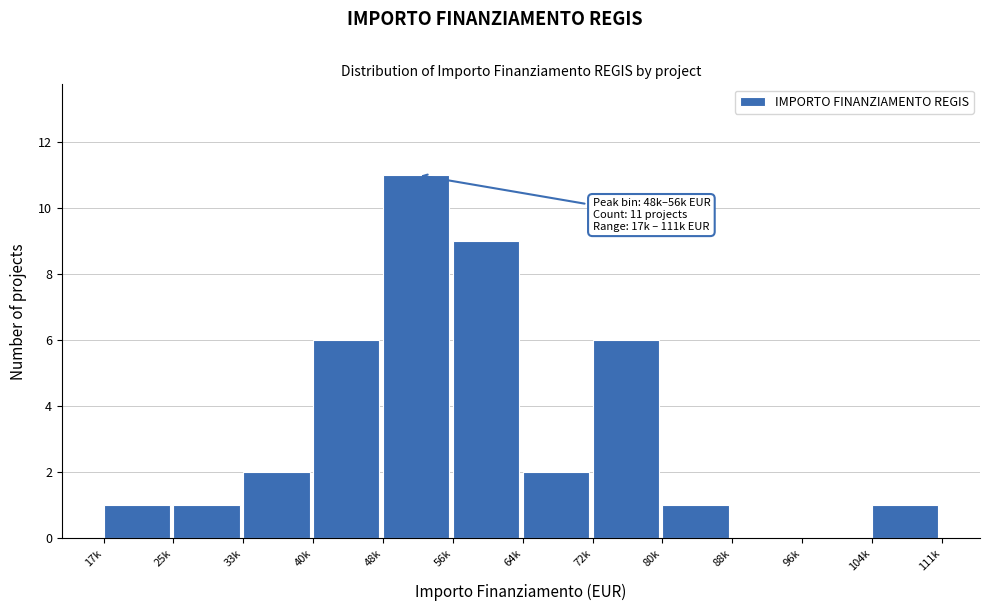

Reading left to right, extract all data points from this chart.

17k=1	25k=1	33k=2	40k=6	48k=11	56k=9	64k=2	72k=6	80k=1	88k=0	96k=0	104k=1